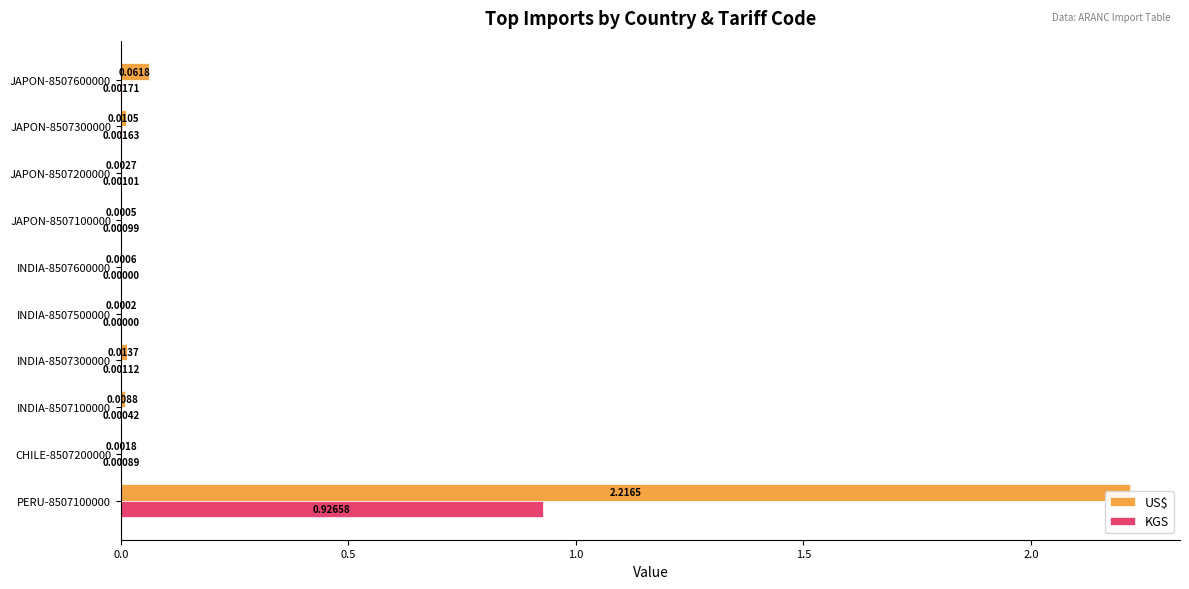

What are all the series names shown in the legend?

US$, KGS